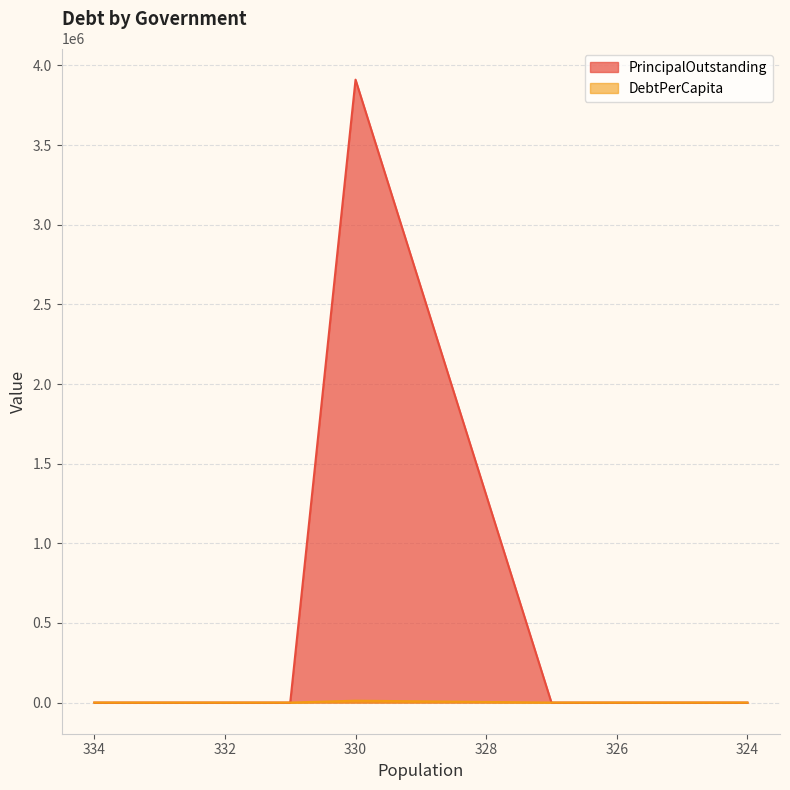

How many interior local peaks does the DebtPerCapita series have?

1